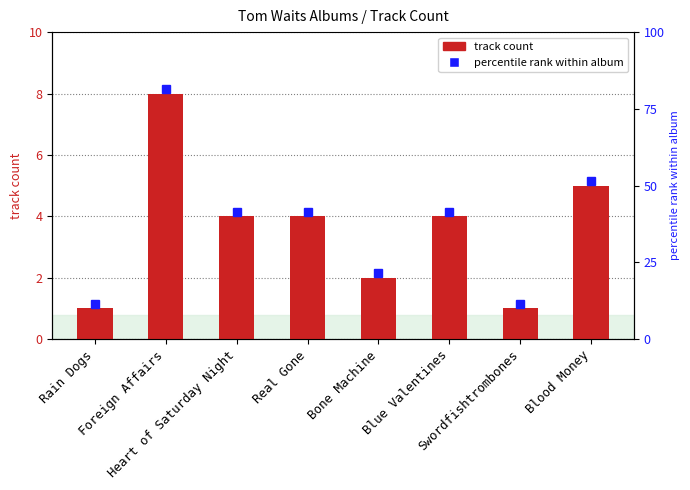

List the labels in order of value, smallest first.

Rain Dogs, Swordfishtrombones, Bone Machine, Heart of Saturday Night, Real Gone, Blue Valentines, Blood Money, Foreign Affairs